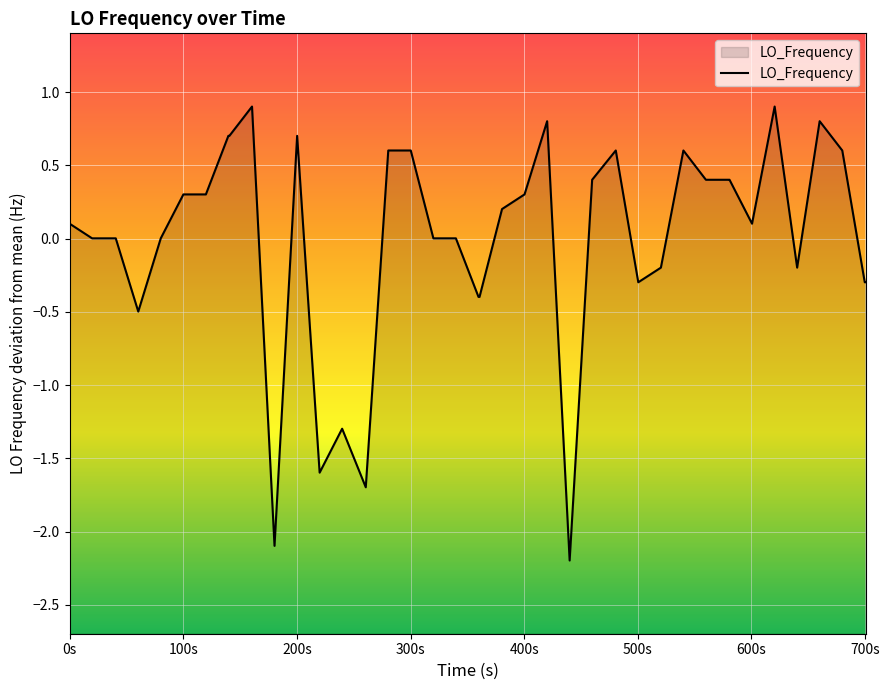

What is the difference between the maximum and minimum values?

3.1